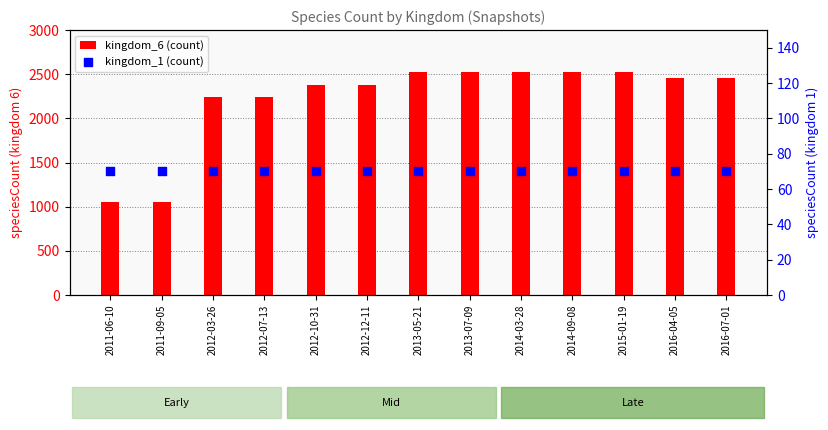

At how many categories does at least one series exceed 2274?

9